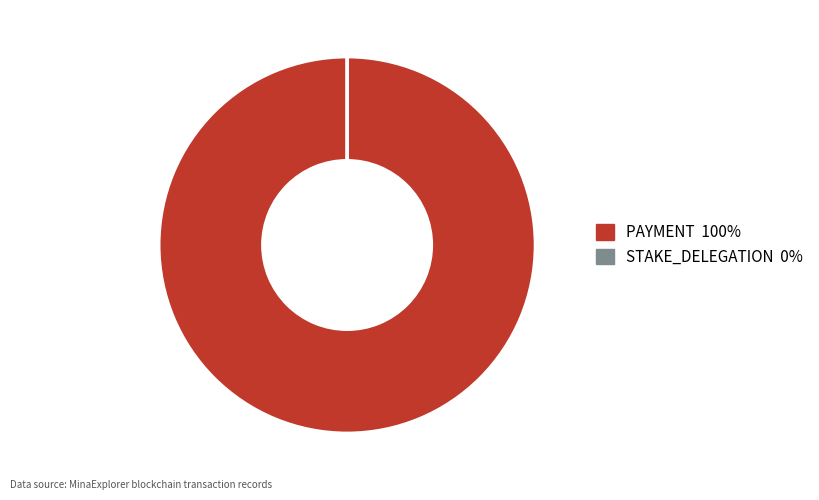

Is it true that PAYMENT is 100% of the pie?

True